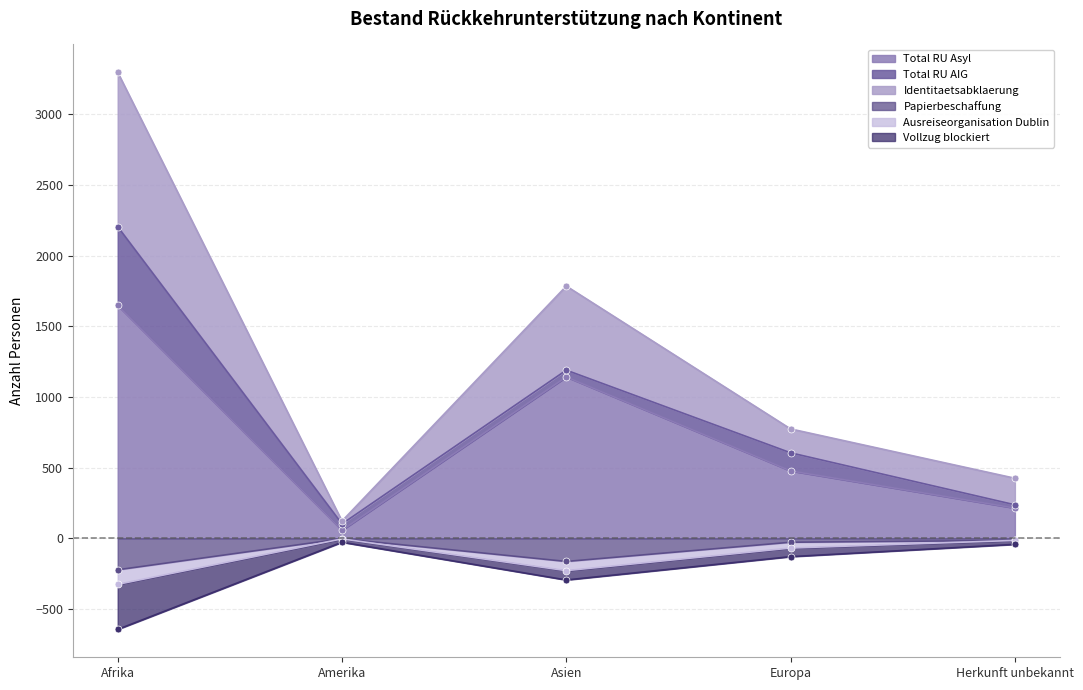

Is the value of Papierbeschaffung at Afrika greater than the value of Total RU Asyl at Amerika?

No